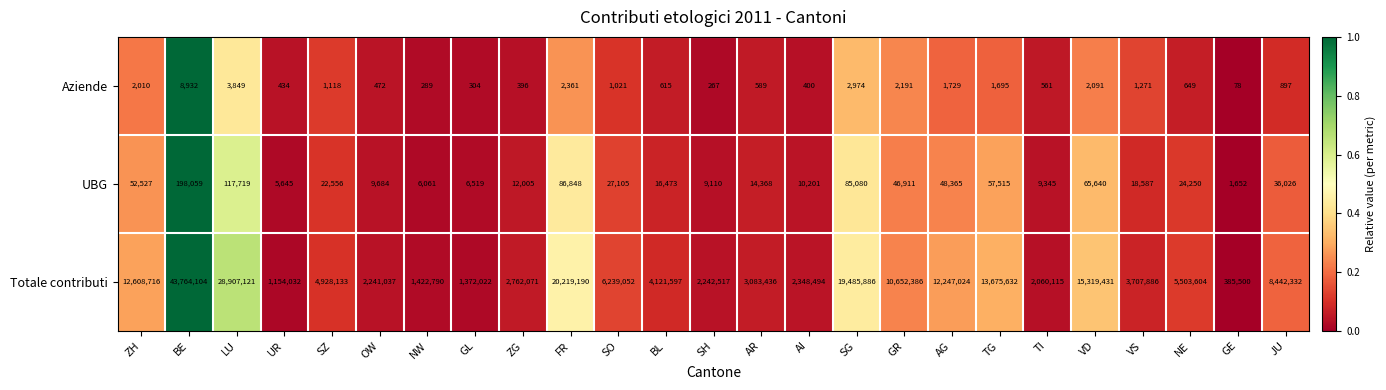

Which series has the largest total across all categories?

Totale contributi